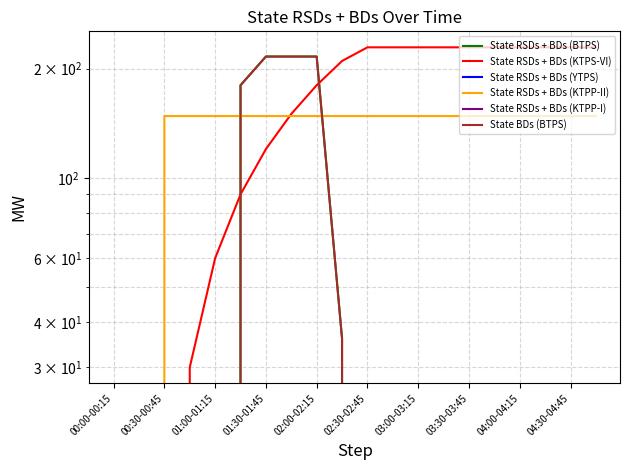

What is the difference between the State RSDs + BDs (KTPP-II) values at 13 and 00:00-00:15?

148